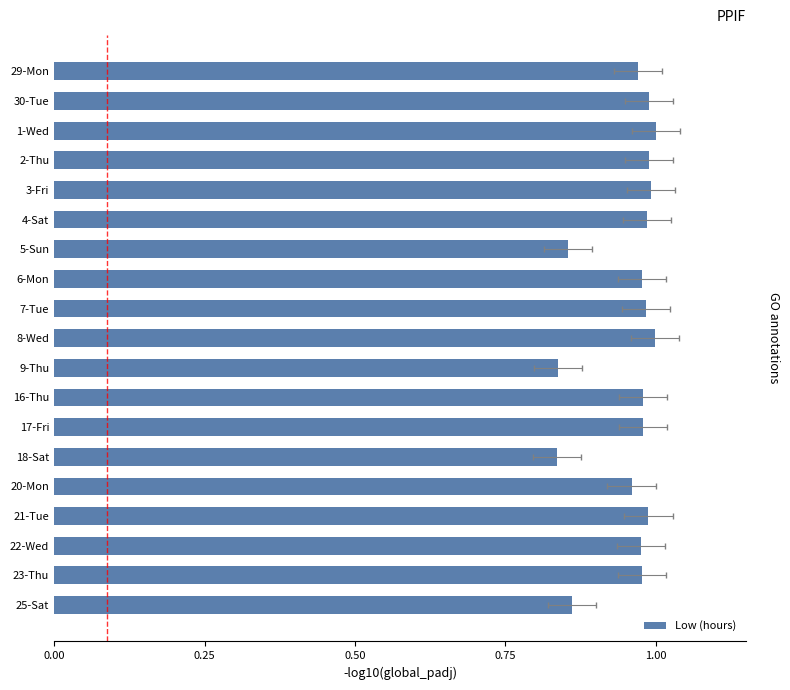

What is the average value?

1.0